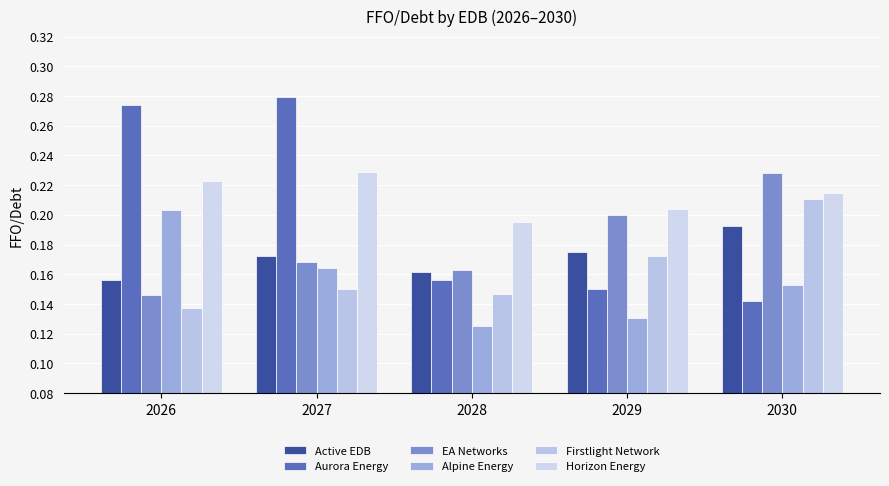

Count the Firstlight Network values in the range 0 to 1.

5